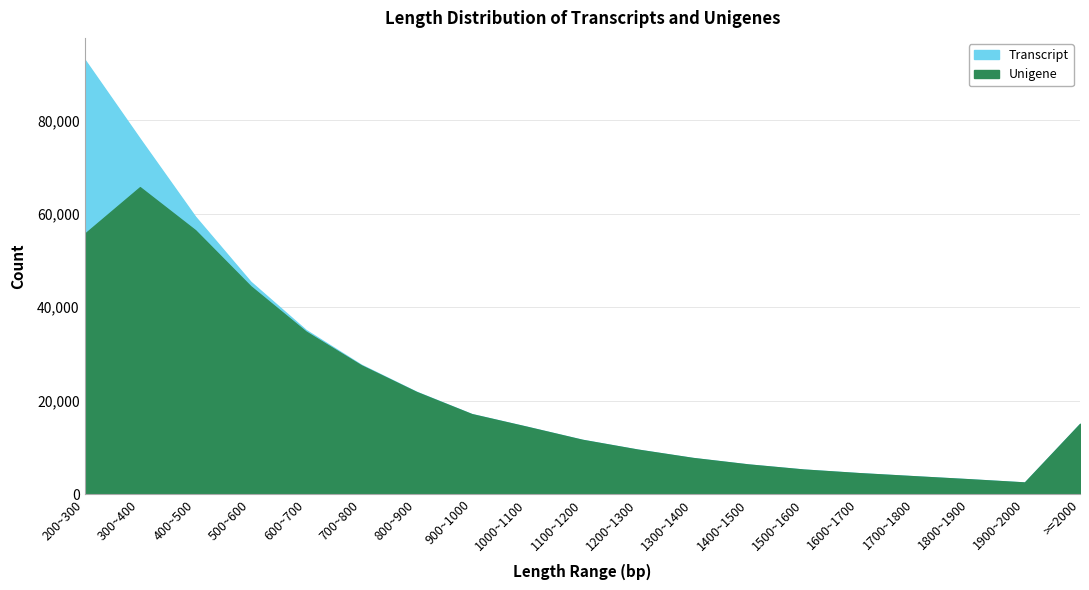

List the series in order of their peak value, highest first.

Transcript, Unigene